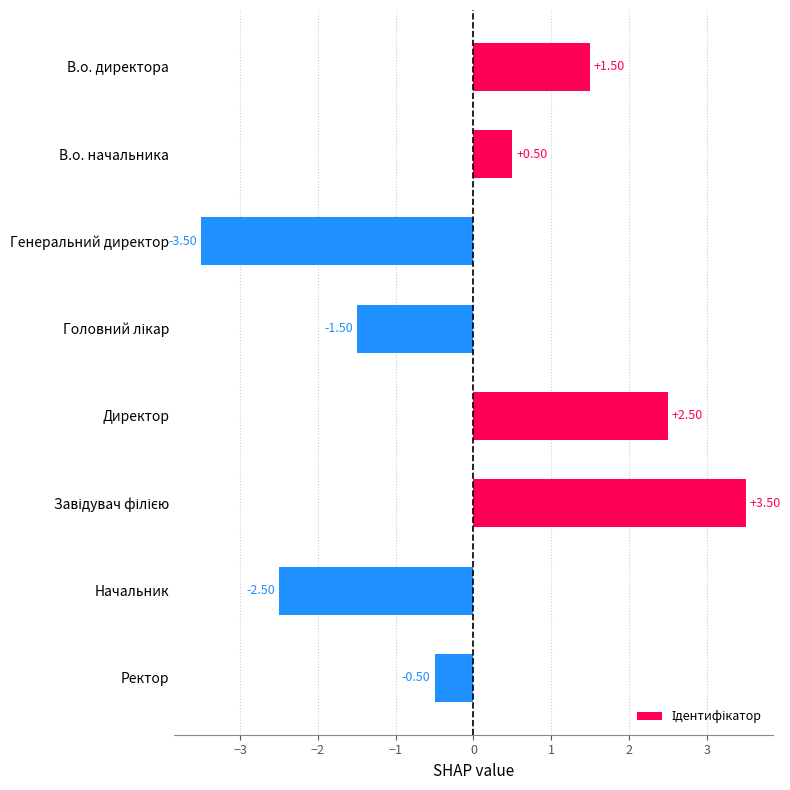

What is the smallest value displayed?

-3.5